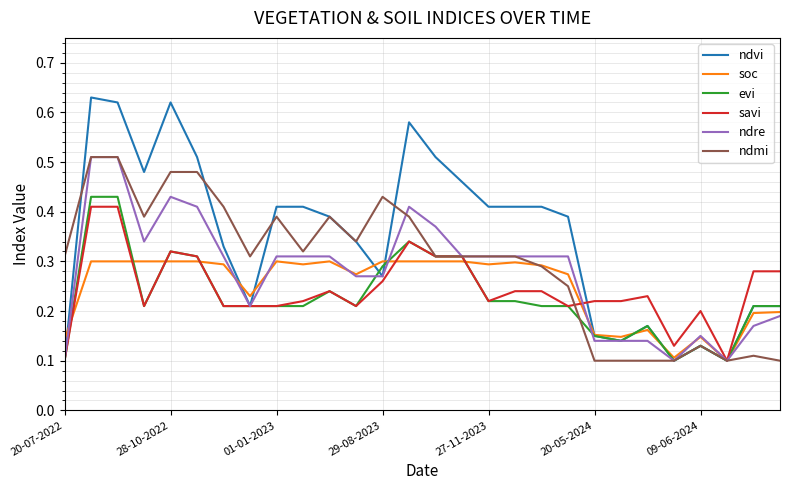

Which series has the largest range (max minus min)?

ndvi